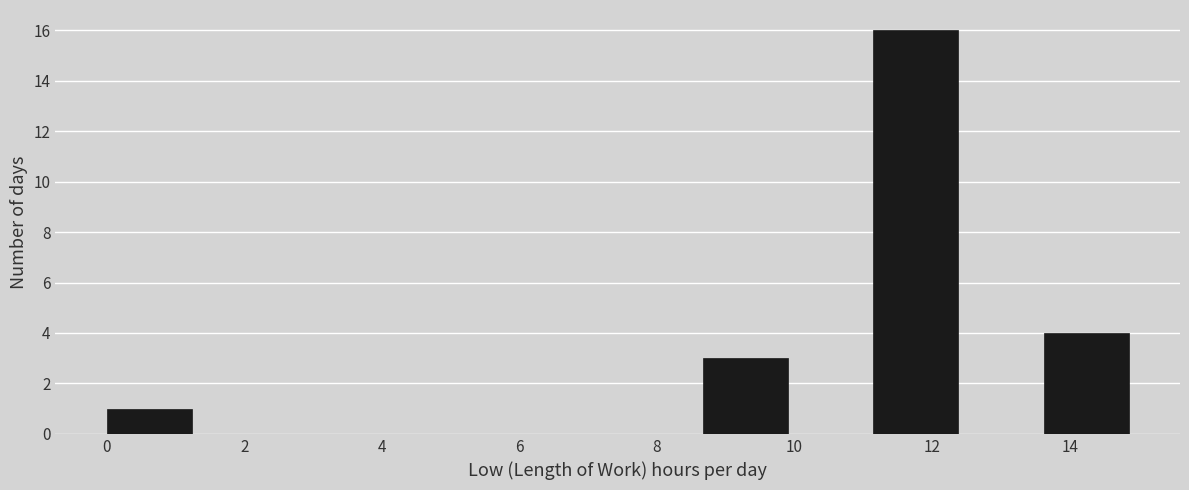

How tall is the bar that spans 13.6 to 14.8 on the x-axis? Neither the bar edges nor the heights are printed on the chart, so give them approximately, as read against the axes.

4